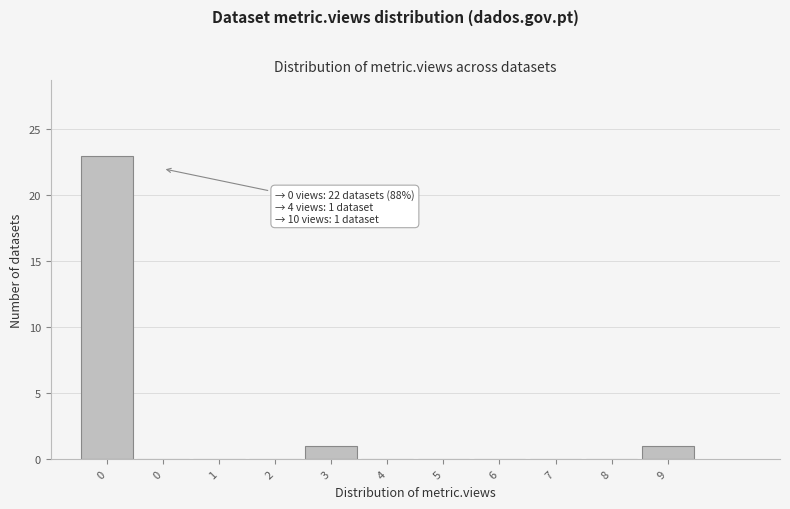

Are the bars horizontal?

No